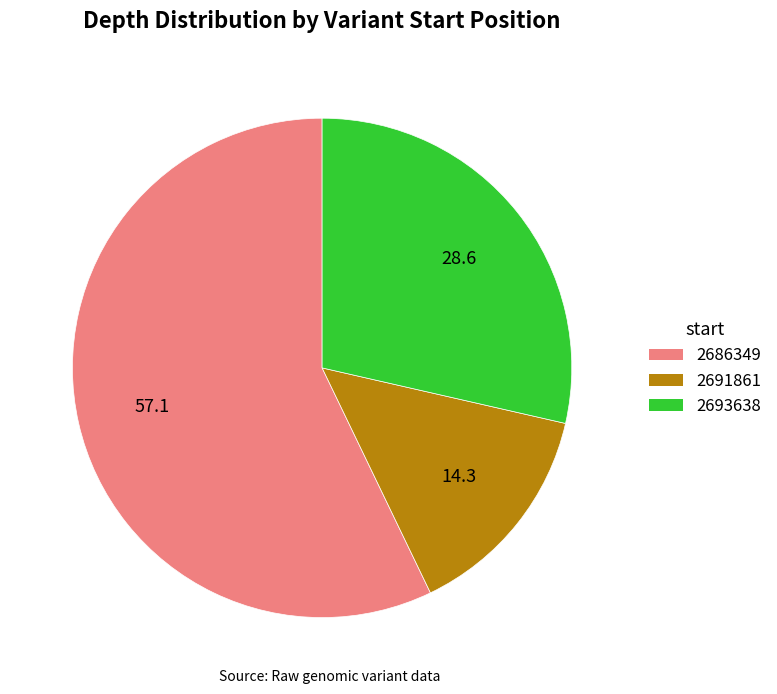

Does 2693638 account for over 50% of the chart?

No